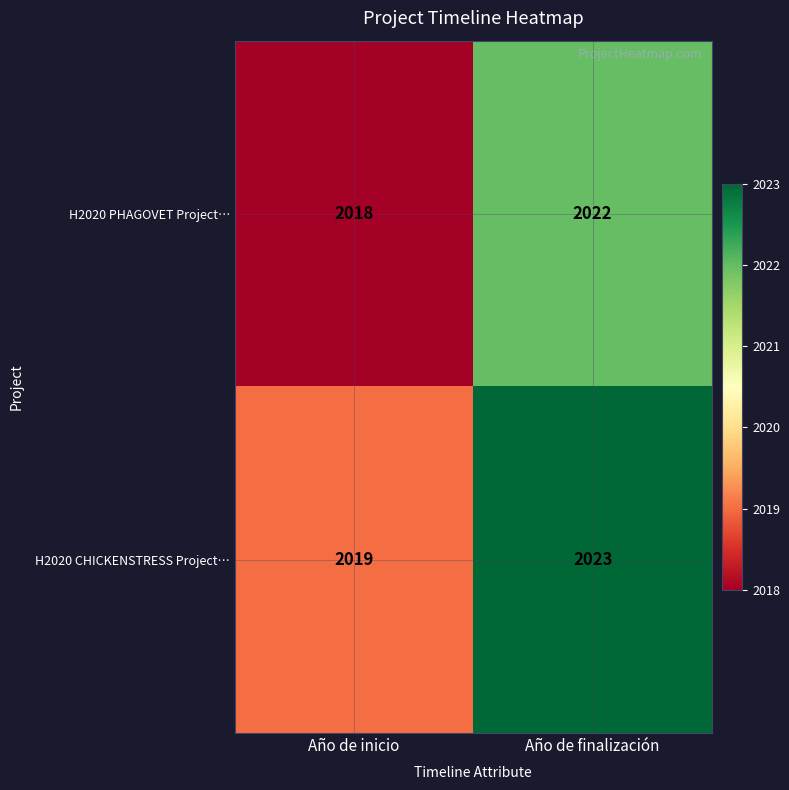

The H2020 CHICKENSTRESS Project… series shows 3110 at Año de finalización. True or false?

False